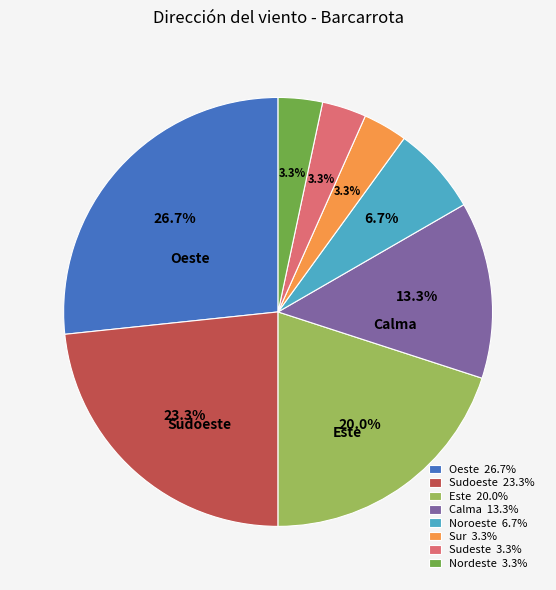

Does any single category account for the majority?

No